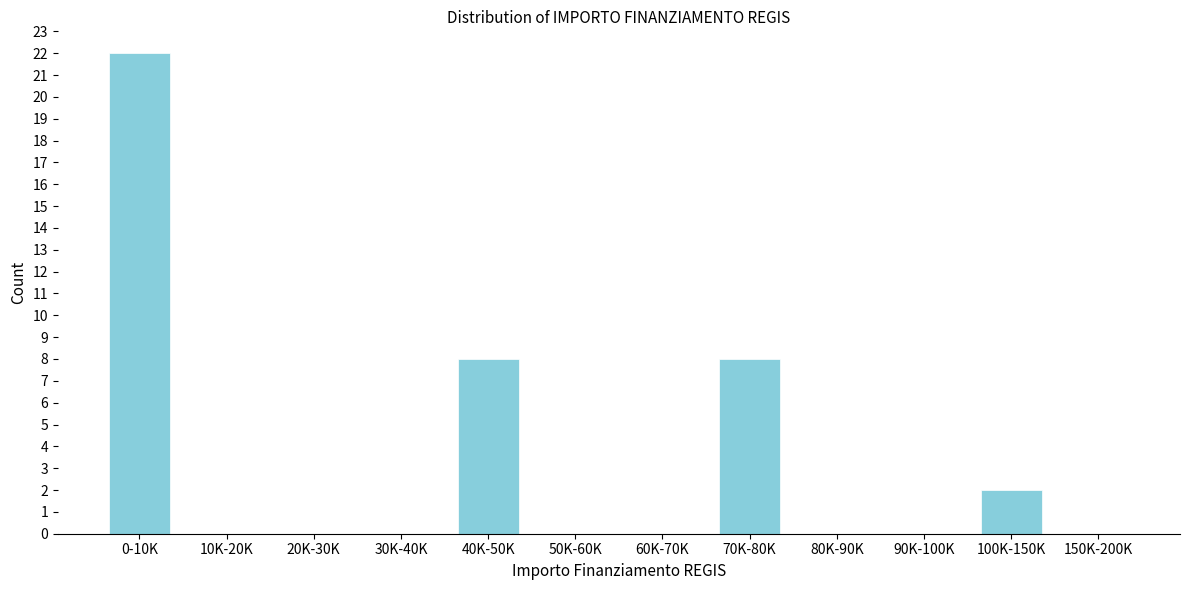

Reading left to right, extract all data points from this chart.

0-10K=22	10K-20K=0	20K-30K=0	30K-40K=0	40K-50K=8	50K-60K=0	60K-70K=0	70K-80K=8	80K-90K=0	90K-100K=0	100K-150K=2	150K-200K=0